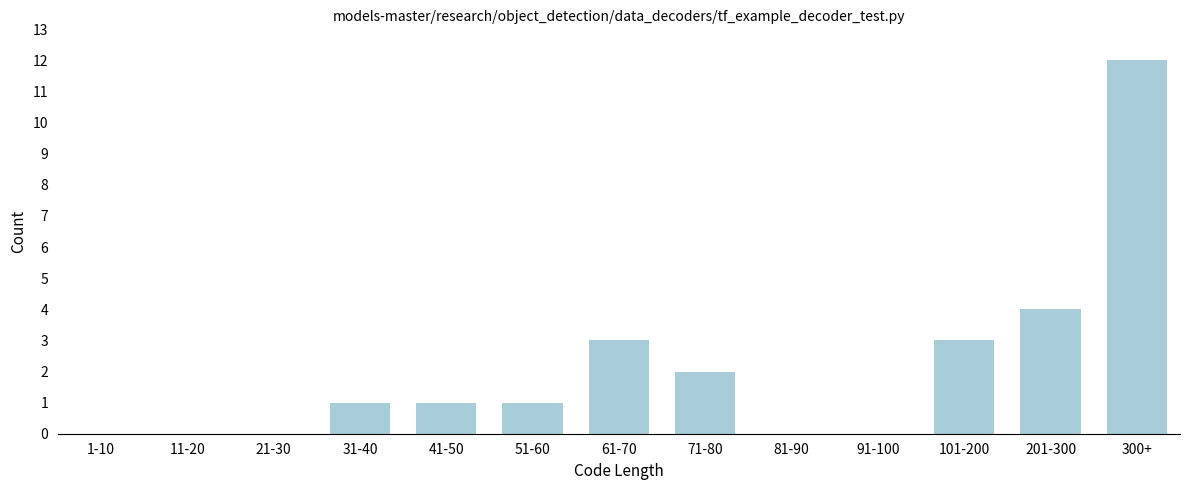

Reading left to right, what are all the values shown in this chart?

1-10=0	11-20=0	21-30=0	31-40=1	41-50=1	51-60=1	61-70=3	71-80=2	81-90=0	91-100=0	101-200=3	201-300=4	300+=12